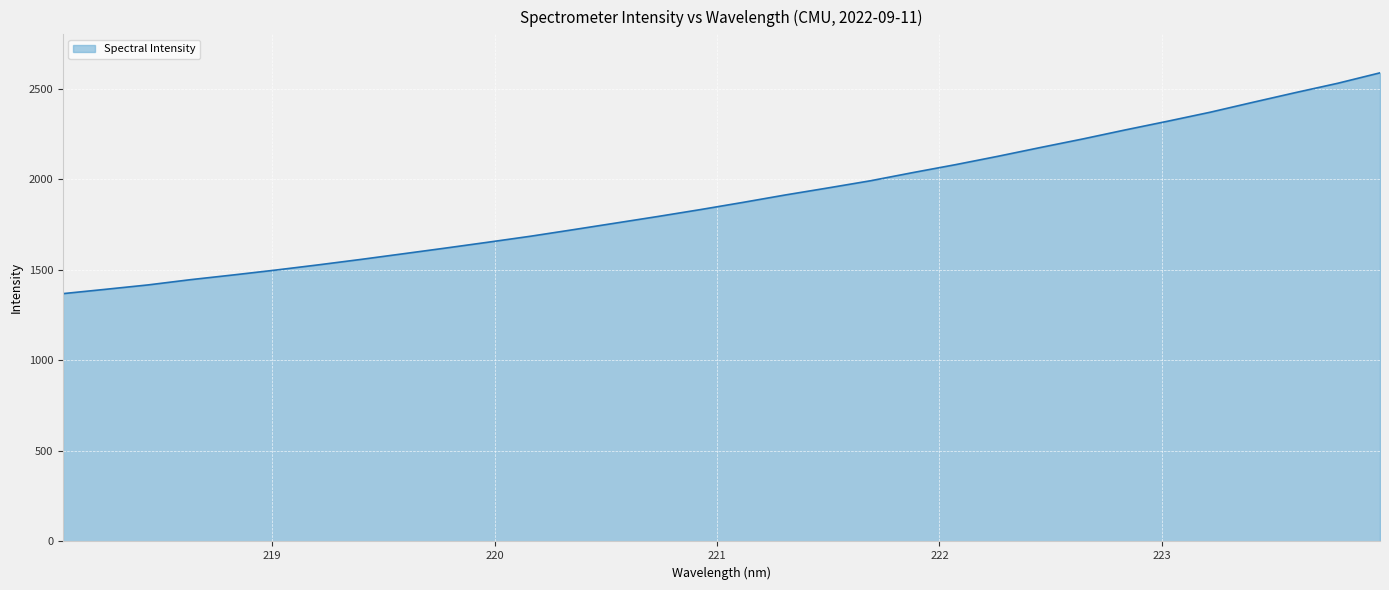

Reading right to left, transcribe all the data shown in this chart.

2587.4	2529.6	2477.8	2424.4	2370.0	2320.4	2272.3	2222.4	2175.1	2126.7	2080.4	2036.9	1991.6	1952.0	1913.4	1872.2	1832.5	1794.5	1757.9	1721.3	1685.3	1652.3	1619.9	1588.4	1557.0	1527.0	1498.3	1471.3	1445.4	1416.4	1392.1	1368.3